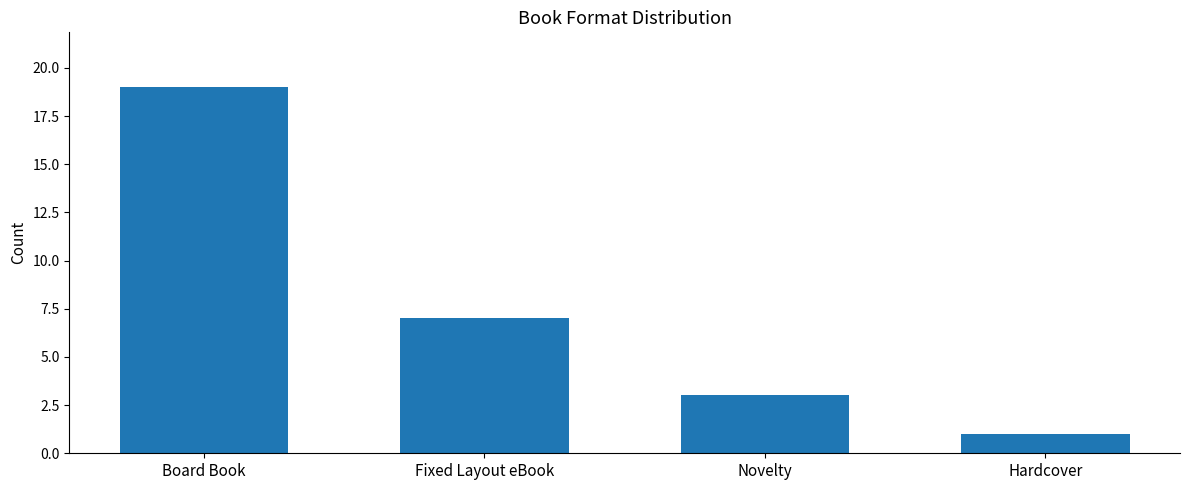

How many data points does each series have?

4